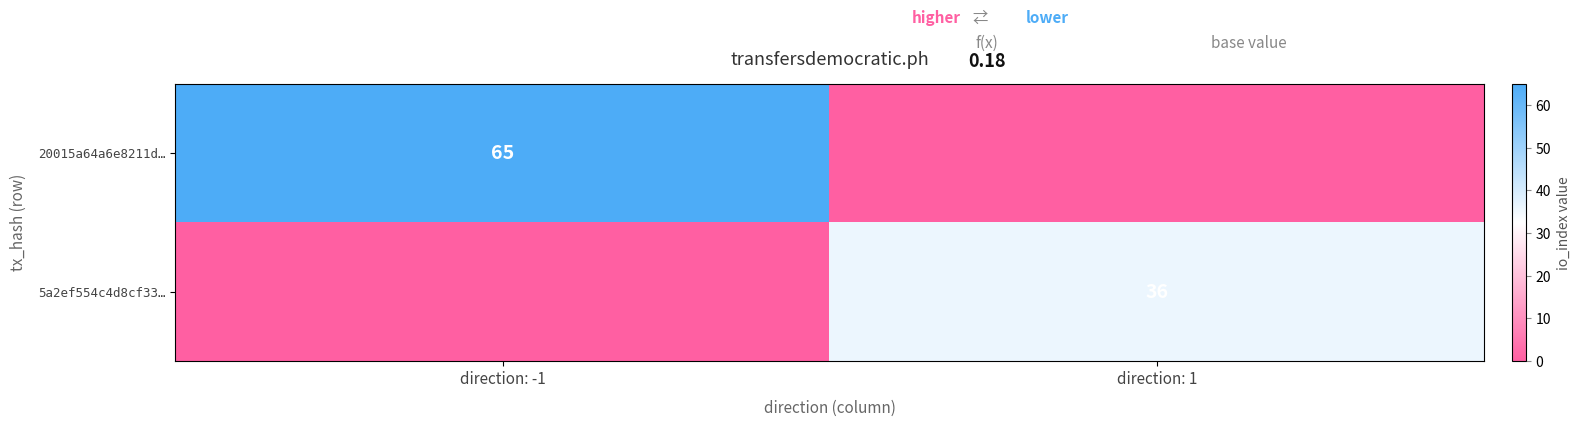

Between direction: 1 and direction: -1, which is larger?

direction: -1